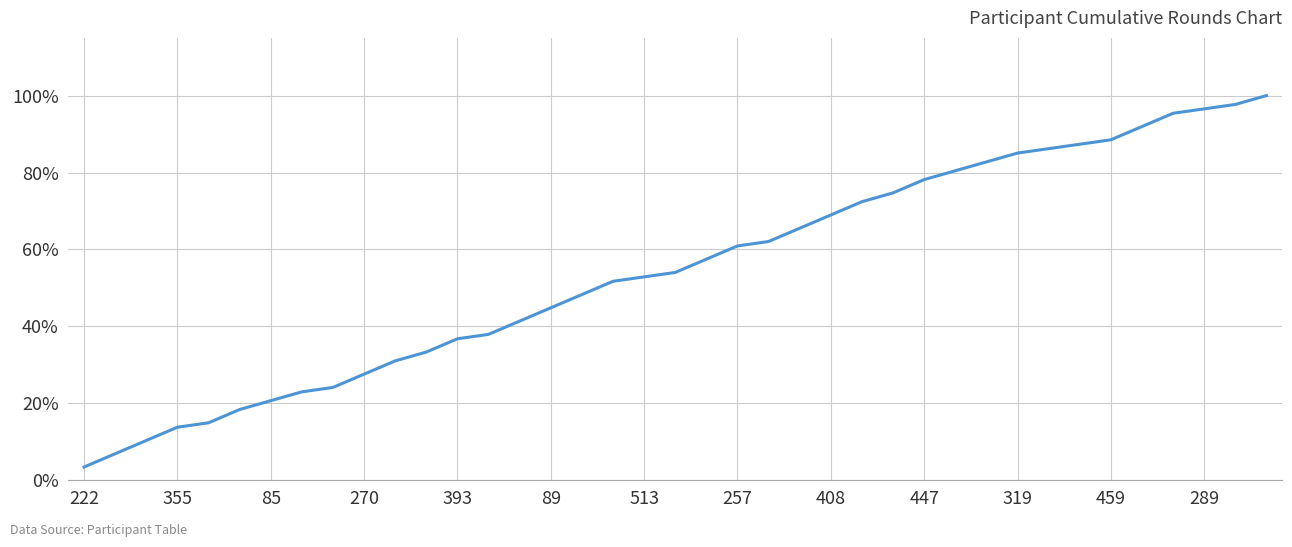

What is the difference between the maximum and minimum values?

96.6